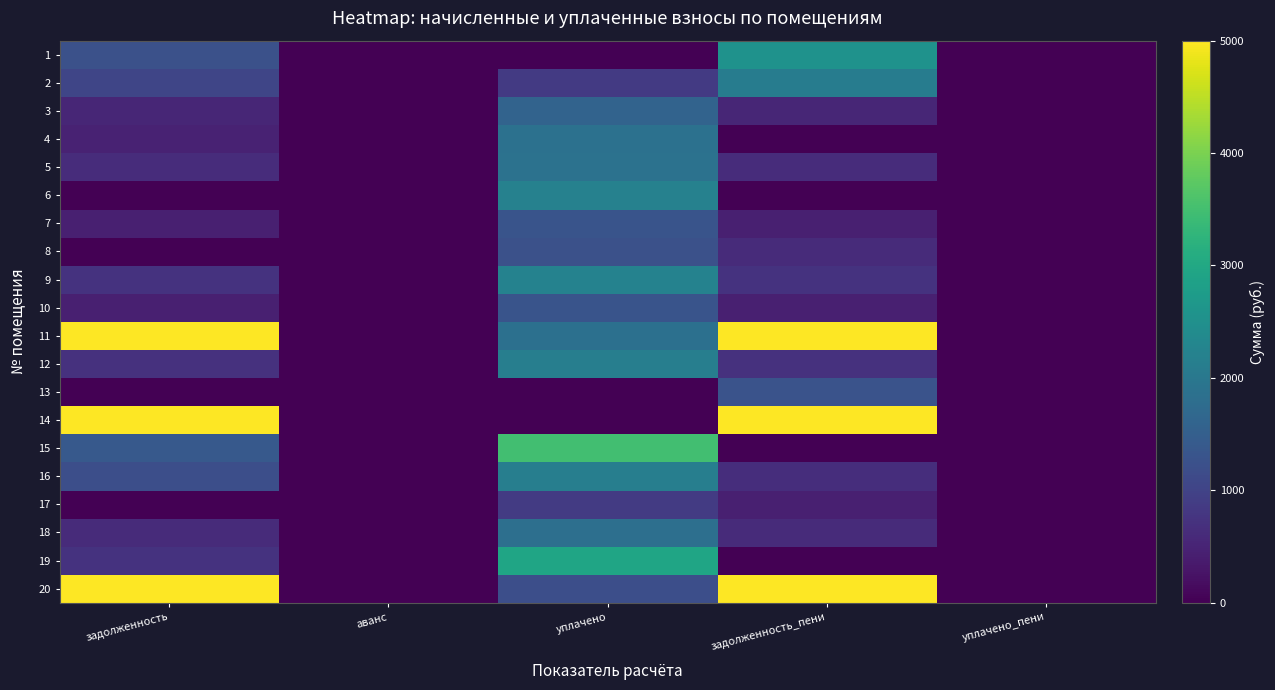

Reading right to left, list all the values displayed in this chart.

1: уплачено_пени=0.0	задолженность_пени=2542.7	уплачено=0.0	аванс=0.0	задолженность=1241.2
2: уплачено_пени=0.0	задолженность_пени=2101.4	уплачено=843.0	аванс=0.0	задолженность=1052.9
3: уплачено_пени=0.0	задолженность_пени=532.2	уплачено=1596.5	аванс=0.0	задолженность=532.2
4: уплачено_пени=0.0	задолженность_пени=12.5	уплачено=1870.3	аванс=0.0	задолженность=470.7
5: уплачено_пени=0.0	задолженность_пени=625.6	уплачено=1876.7	аванс=0.0	задолженность=625.6
6: уплачено_пени=0.0	задолженность_пени=0.0	уплачено=2190.1	аванс=0.0	задолженность=0.0
7: уплачено_пени=0.0	задолженность_пени=435.1	уплачено=1305.2	аванс=0.0	задолженность=435.1
8: уплачено_пени=0.0	задолженность_пени=617.0	уплачено=1233.9	аванс=0.0	задолженность=0.0
9: уплачено_пени=0.0	задолженность_пени=736.2	уплачено=2208.5	аванс=0.0	задолженность=736.2
10: уплачено_пени=0.0	задолженность_пени=430.1	уплачено=1290.5	аванс=0.0	задолженность=430.1
11: уплачено_пени=0.0	задолженность_пени=5000.0	уплачено=1850.9	аванс=0.0	задолженность=5000.0
12: уплачено_пени=0.0	задолженность_пени=715.3	уплачено=2145.8	аванс=0.0	задолженность=715.3
13: уплачено_пени=0.0	задолженность_пени=1283.1	уплачено=0.0	аванс=0.0	задолженность=0.0
14: уплачено_пени=0.0	задолженность_пени=5000.0	уплачено=0.0	аванс=0.0	задолженность=5000.0
15: уплачено_пени=3.3	задолженность_пени=0.0	уплачено=3478.1	аванс=0.0	задолженность=1391.2
16: уплачено_пени=0.0	задолженность_пени=661.9	уплачено=2138.5	аванс=0.0	задолженность=1196.5
17: уплачено_пени=0.0	задолженность_пени=435.1	уплачено=870.1	аванс=0.0	задолженность=0.0
18: уплачено_пени=0.0	задолженность_пени=609.6	уплачено=1828.7	аванс=0.0	задолженность=609.6
19: уплачено_пени=0.0	задолженность_пени=0.0	уплачено=2939.8	аванс=0.0	задолженность=734.9
20: уплачено_пени=0.0	задолженность_пени=5000.0	уплачено=1198.3	аванс=0.0	задолженность=5000.0